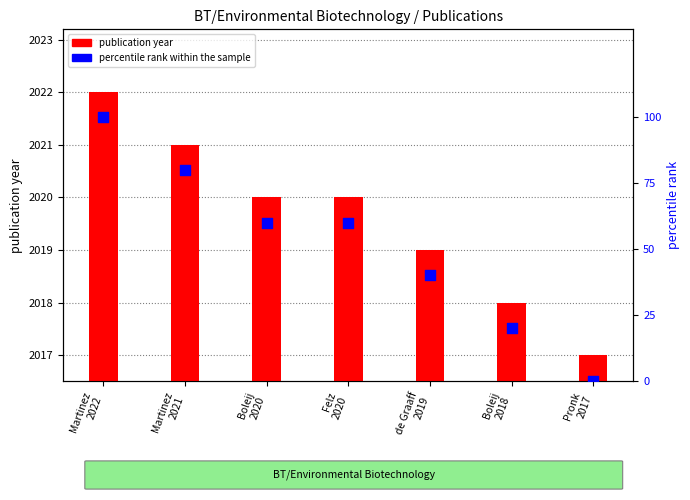

Which series contains the highest Y value?

percentile rank within the sample